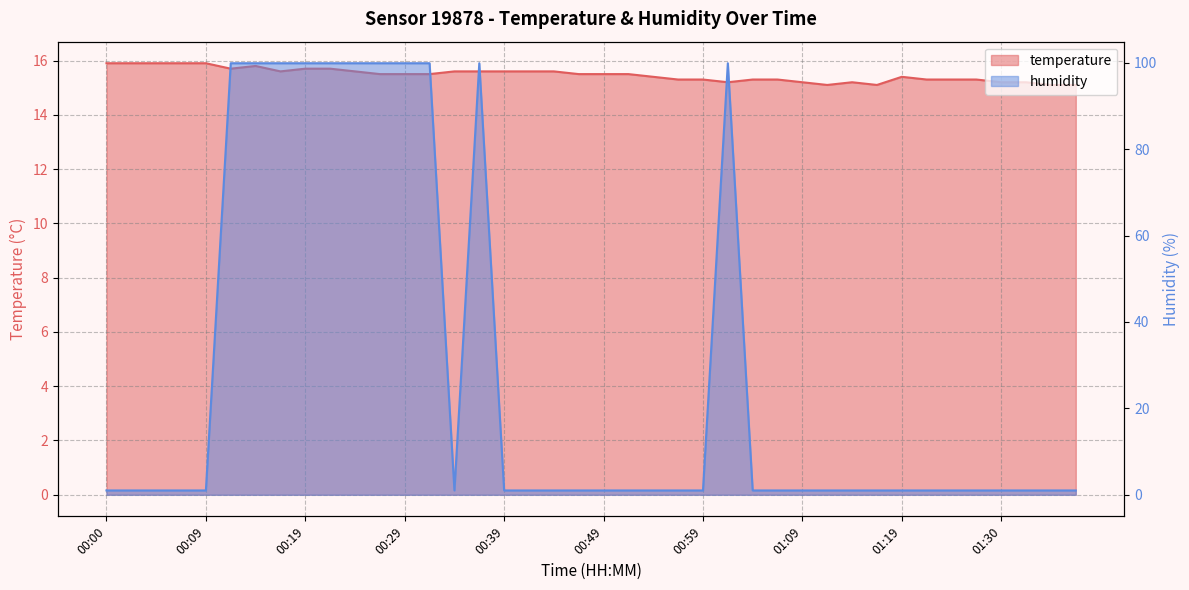

Does the chart have visible grid lines?

Yes